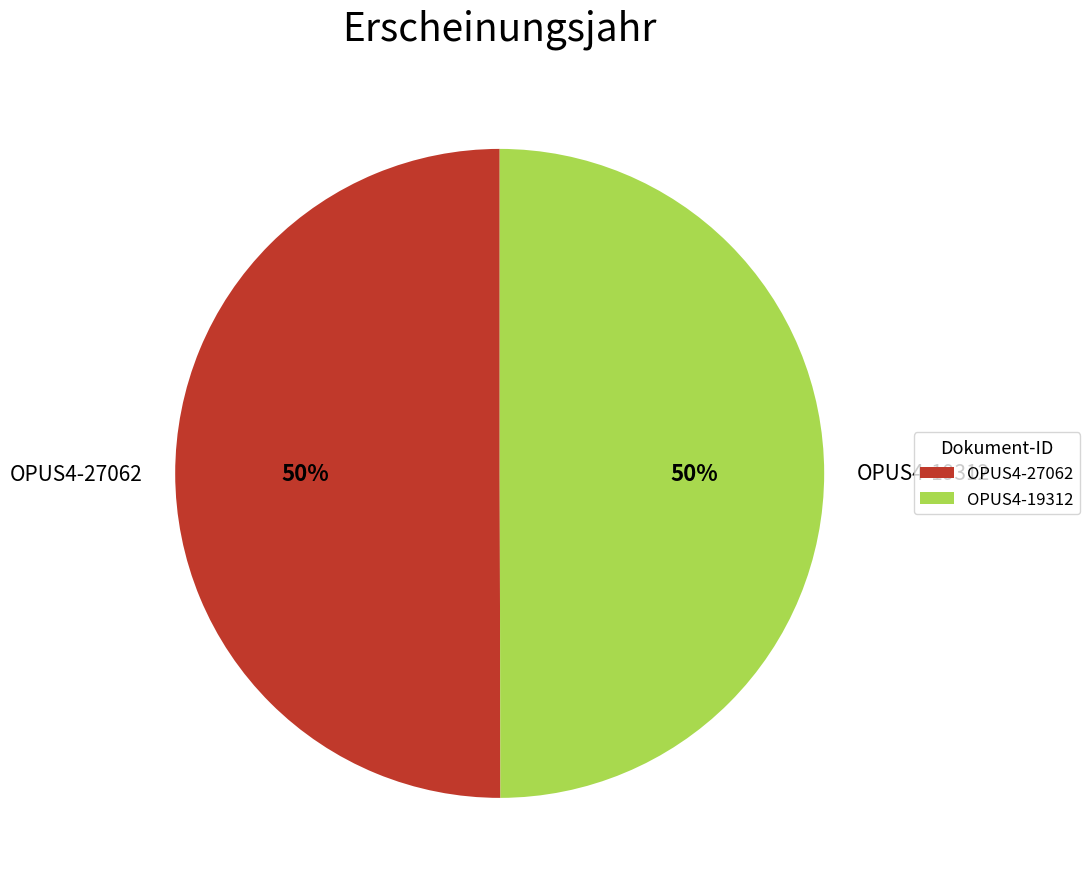

What percentage is the OPUS4-19312 slice, to the nearest percent?

50%